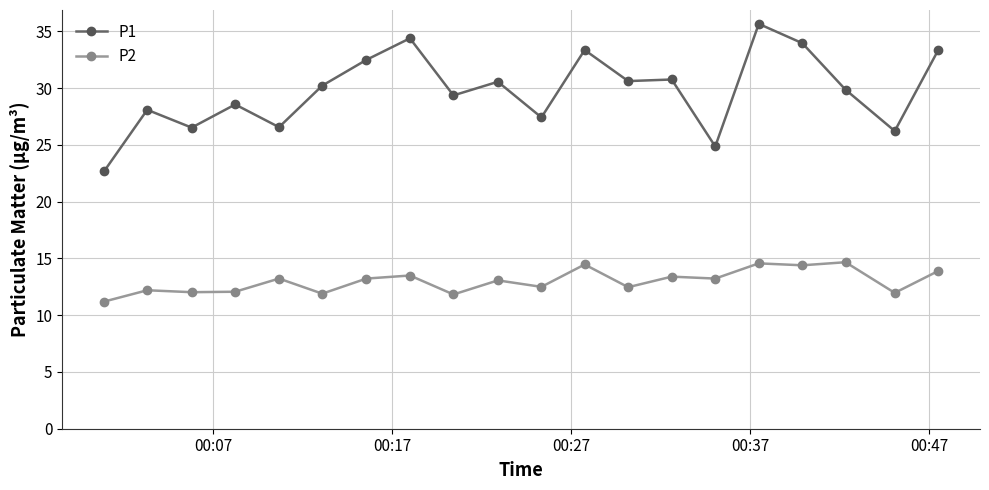

True or false: P2 and P1 intersect in this chart.

False